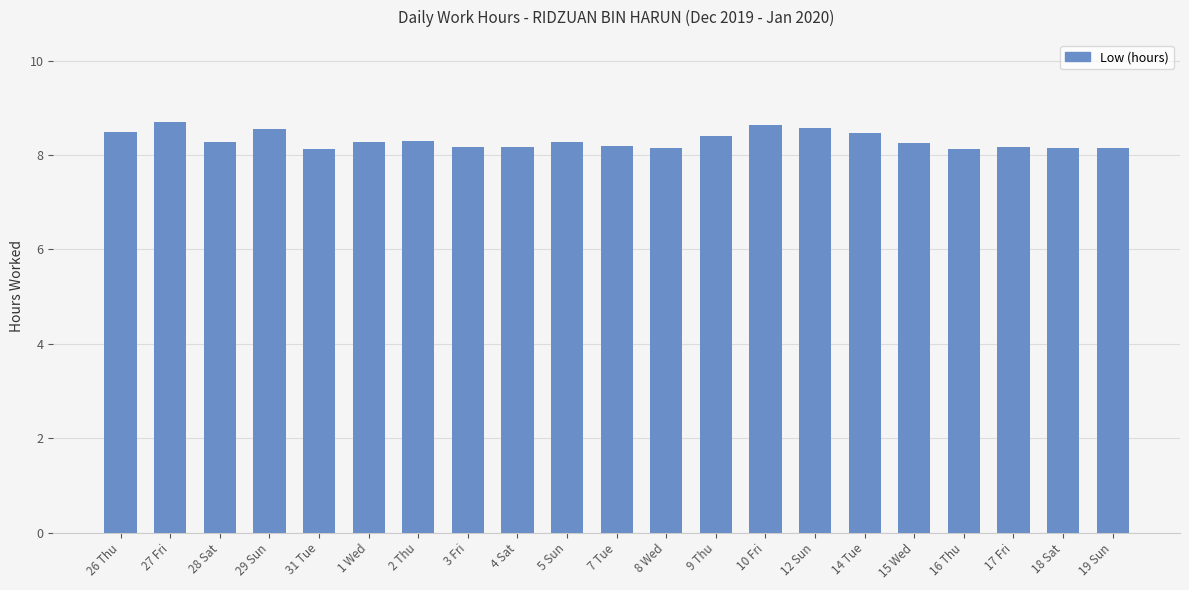

What is the greatest value displayed?

8.7